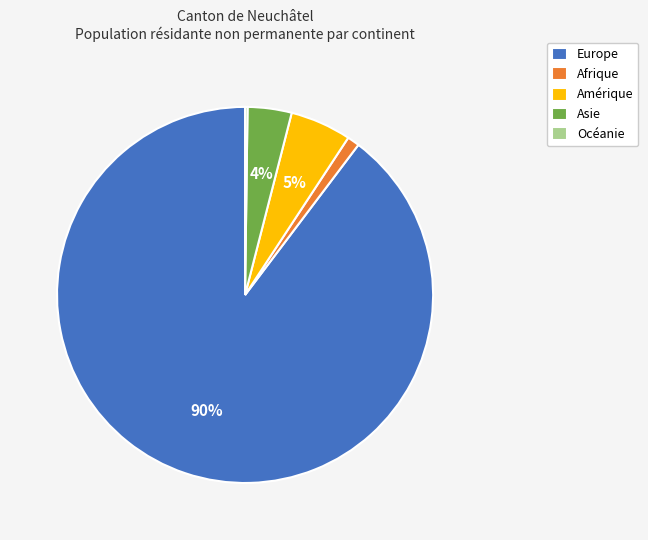

What percentage is the Amérique slice, to the nearest percent?

5%